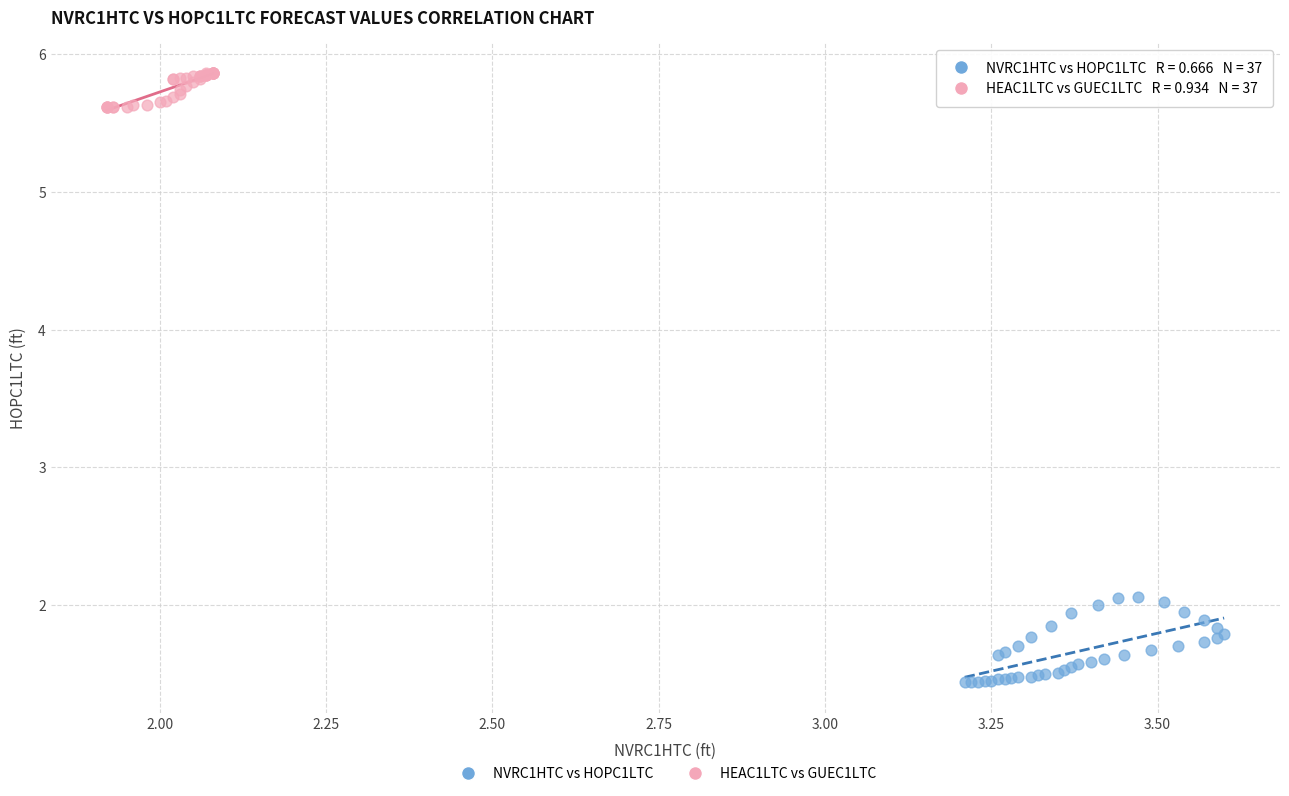

What are all the series names shown in the legend?

NVRC1HTC vs HOPC1LTC, HEAC1LTC vs GUEC1LTC